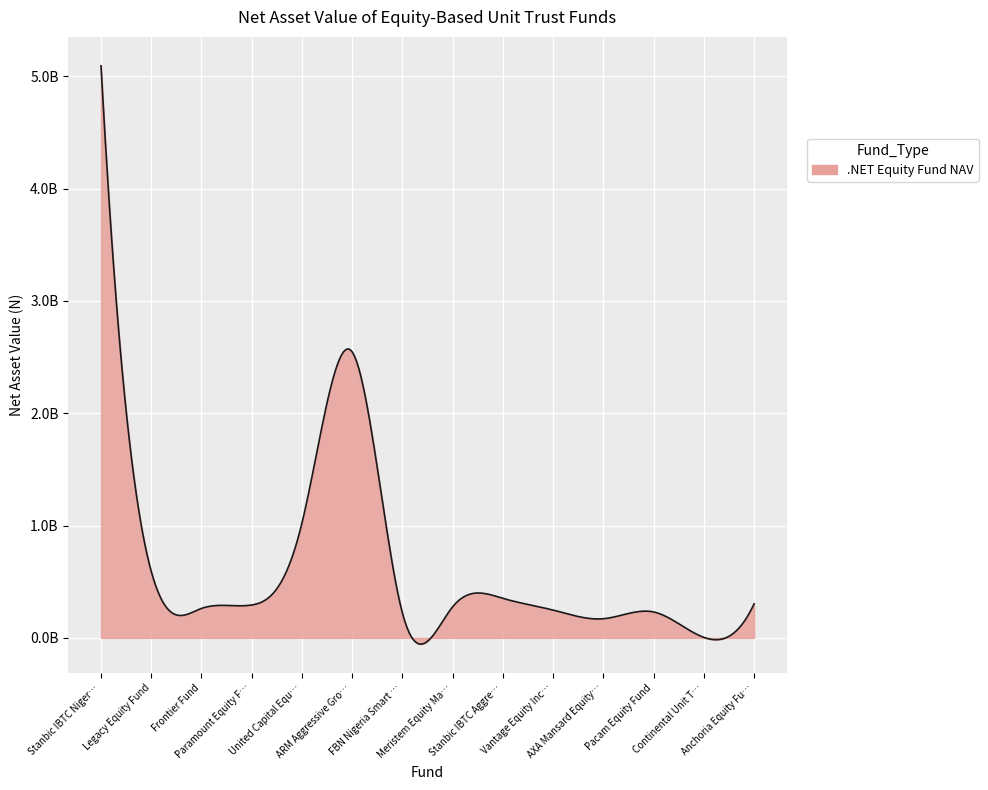

Does the chart display data point markers on the line(s)?

No